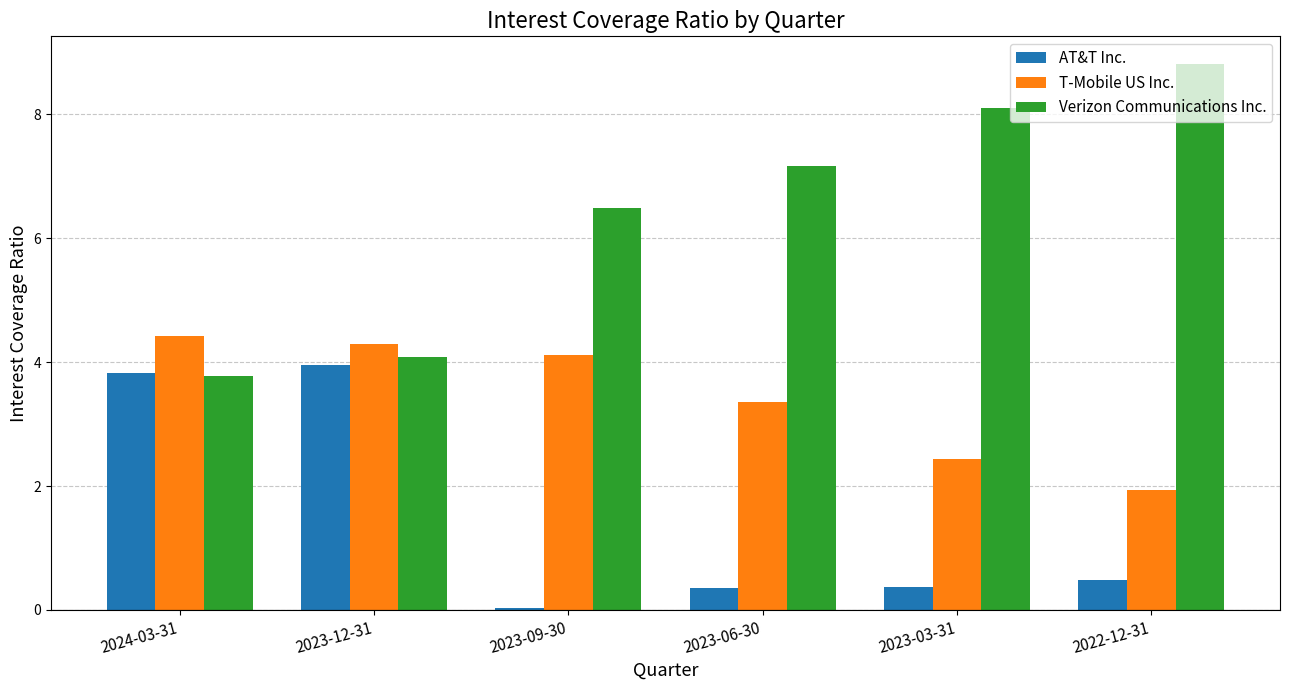

Which series has the largest total across all categories?

Verizon Communications Inc.